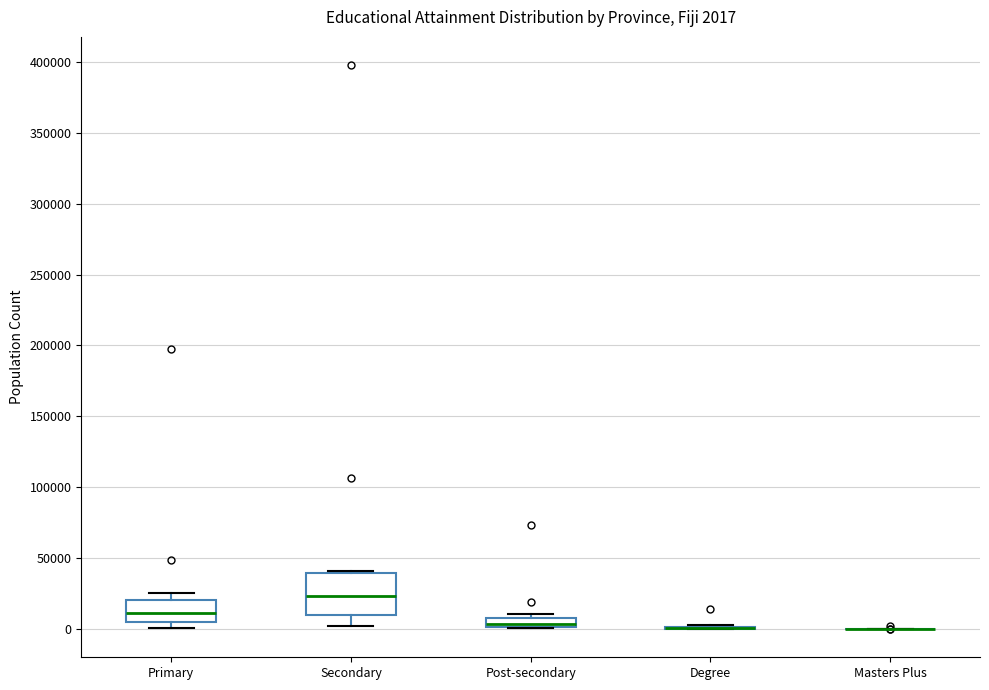

Comparing the boxes themselves (not the whiskers), which one is the tallest?

Secondary